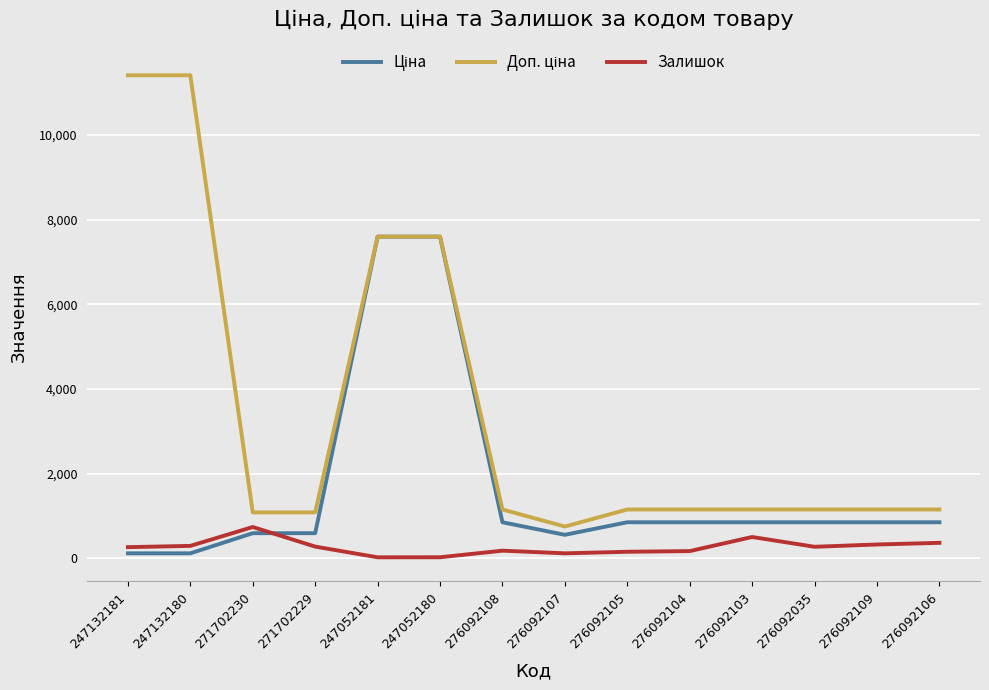

At how many categories does at least one series exceed 3369?

4